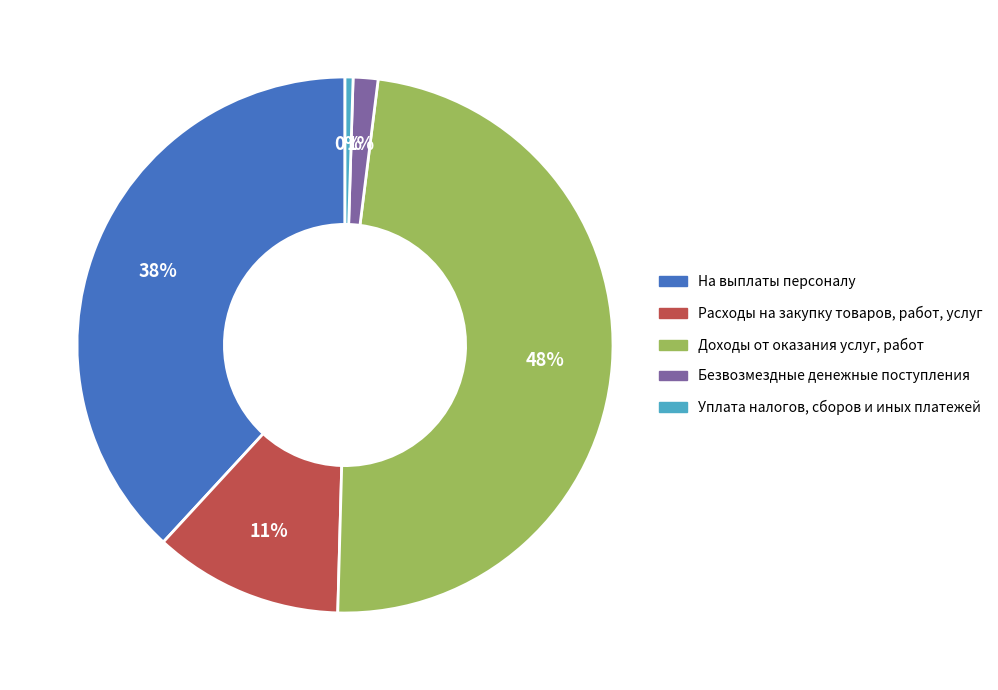

To the nearest percent, what is the combined percentage of Уплата налогов, сборов и иных платежей and Доходы от оказания услуг, работ?

49%